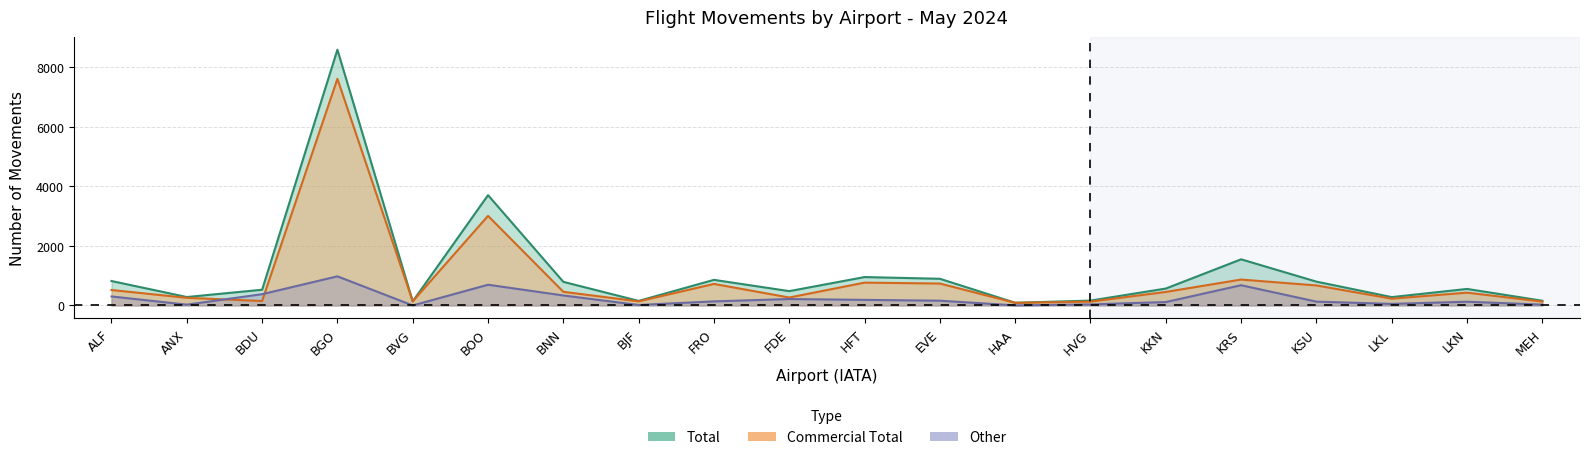

Reading right to left, list all the values displayed in this chart.

Total_col11: MEH=158	LKN=555	LKL=280	KSU=800	KRS=1550	KKN=568	HVG=163	HAA=90	EVE=896	HFT=954	FDE=481	FRO=860	BJF=153	BNN=793	BOO=3706	BVG=137	BGO=8593	BDU=528	ANX=283	ALF=821
Commercial_Total_col7: MEH=130	LKN=430	LKL=228	KSU=672	KRS=870	KKN=454	HVG=128	HAA=88	EVE=736	HFT=767	FDE=266	FRO=723	BJF=137	BNN=458	BOO=3010	BVG=137	BGO=7615	BDU=150	ANX=256	ALF=519
Other_col9: MEH=28	LKN=125	LKL=52	KSU=128	KRS=680	KKN=114	HVG=35	HAA=2	EVE=160	HFT=187	FDE=215	FRO=137	BJF=16	BNN=335	BOO=696	BVG=0	BGO=978	BDU=378	ANX=27	ALF=302